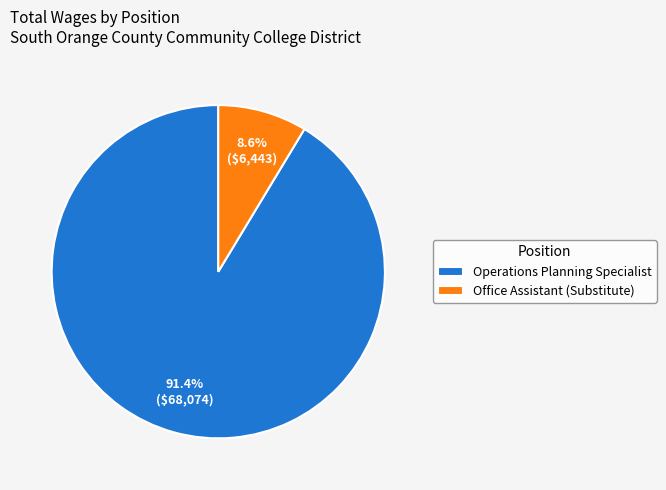

To the nearest percent, what is the combined percentage of Operations Planning Specialist and Office Assistant (Substitute)?

100%